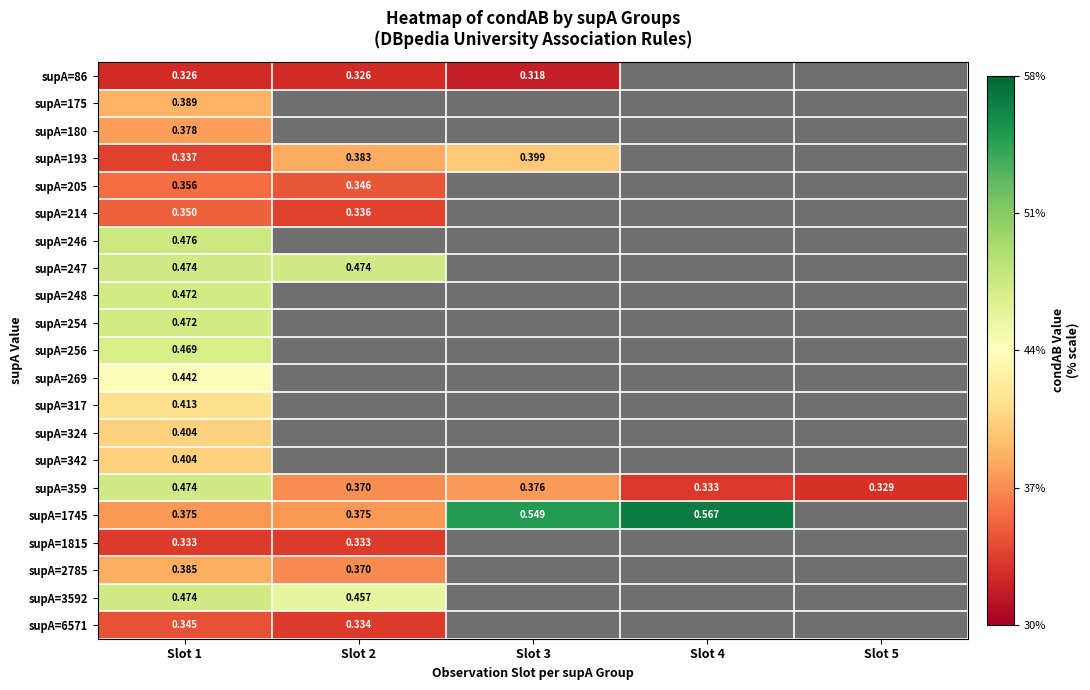

Is the value of supA=3592 at Slot 3 greater than the value of supA=1815 at Slot 1?

No